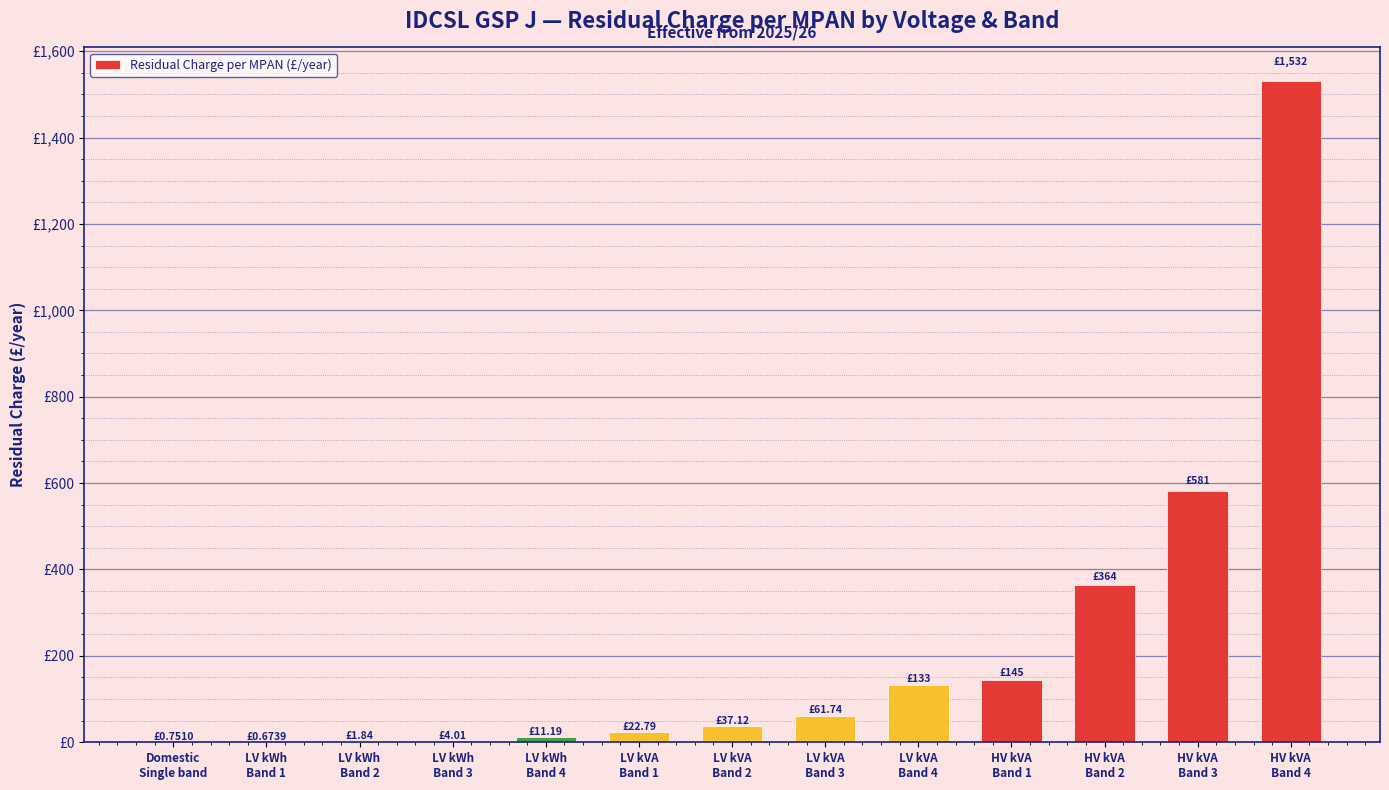

Between LV kWh
Band 2 and HV kVA
Band 4, which is larger?

HV kVA
Band 4